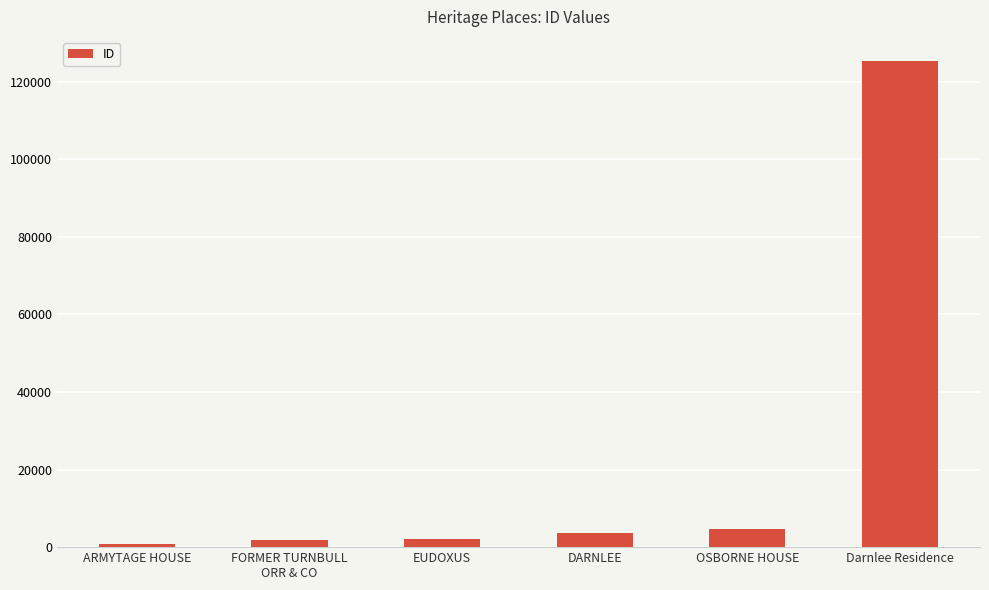

How many bars are there in total?

6